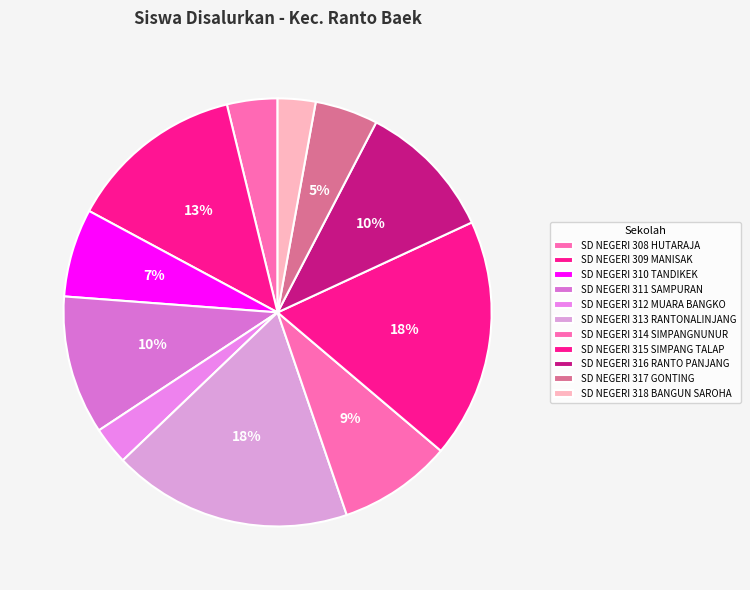

Between SD NEGERI 317 GONTING and SD NEGERI 315 SIMPANG TALAP, which is larger?

SD NEGERI 315 SIMPANG TALAP